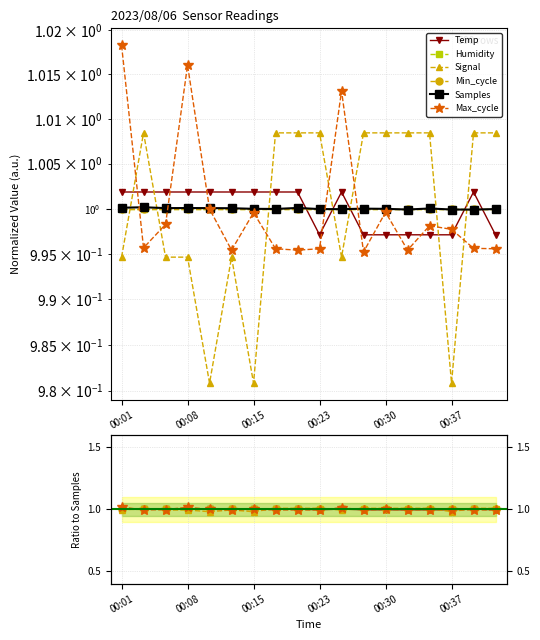

How many categories are shown in the chart?

18